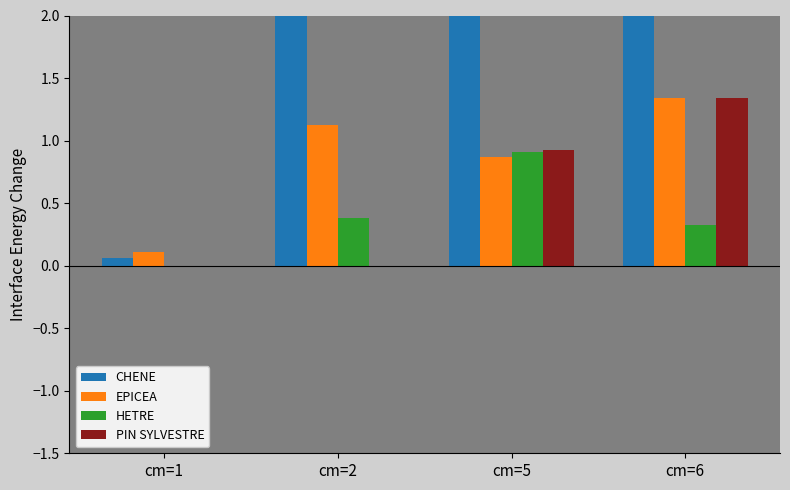

What is the value of the CHENE bar at the 2nd from the left?

3.3